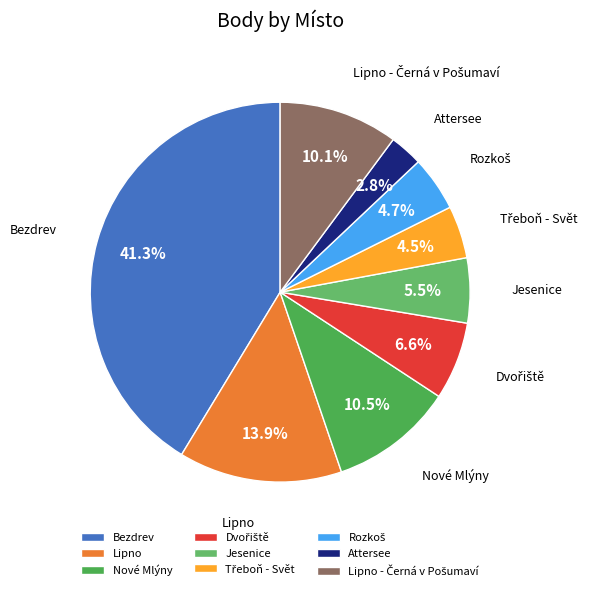

What portion of the pie excludes Nové Mlýny?

89.5%